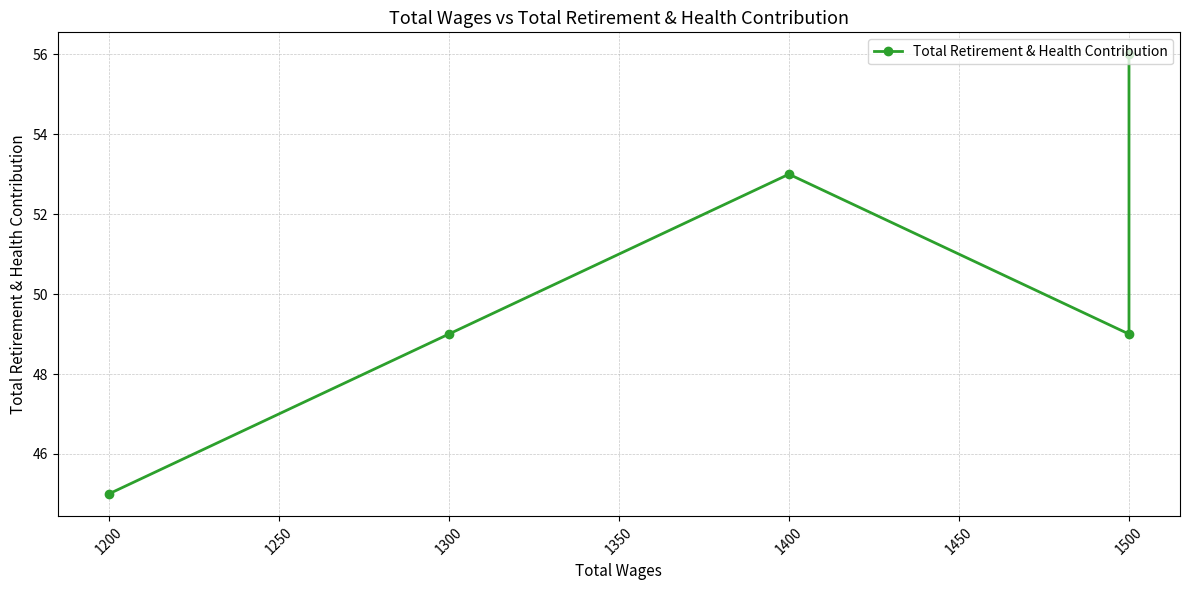

Which has a higher value, 1300 or 1200?

1300